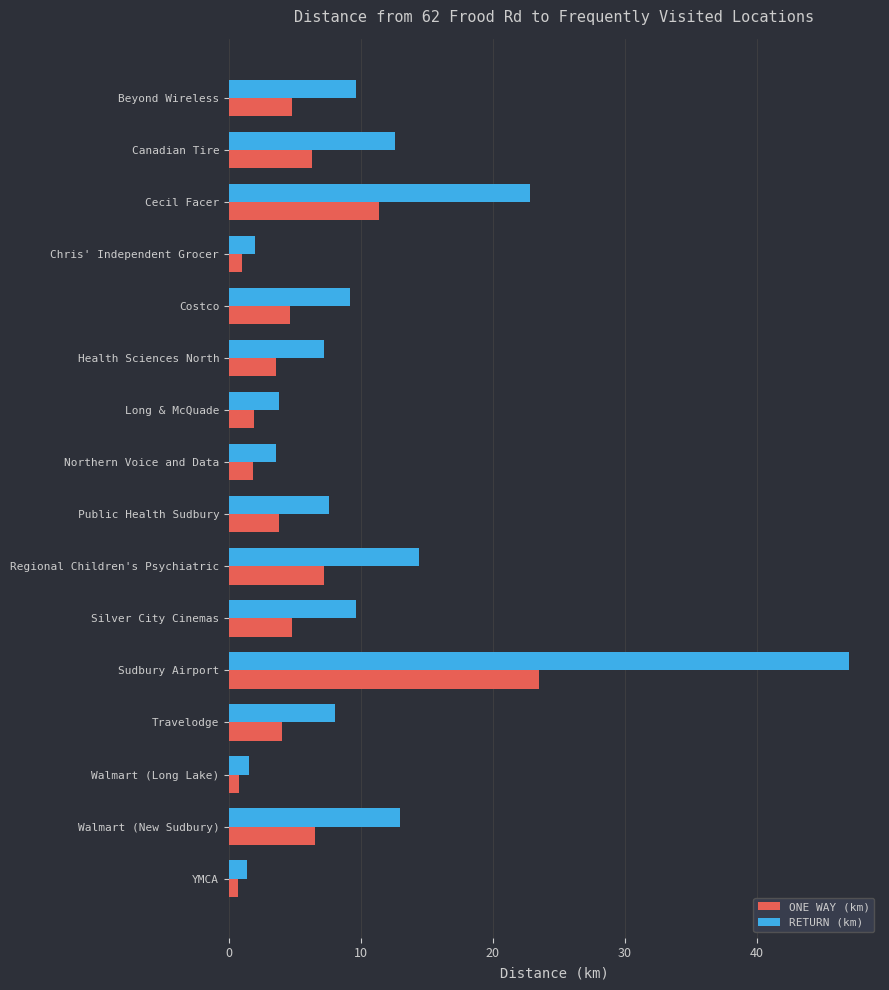

The value of RETURN (km) at Long & McQuade is 3.8. True or false?

True